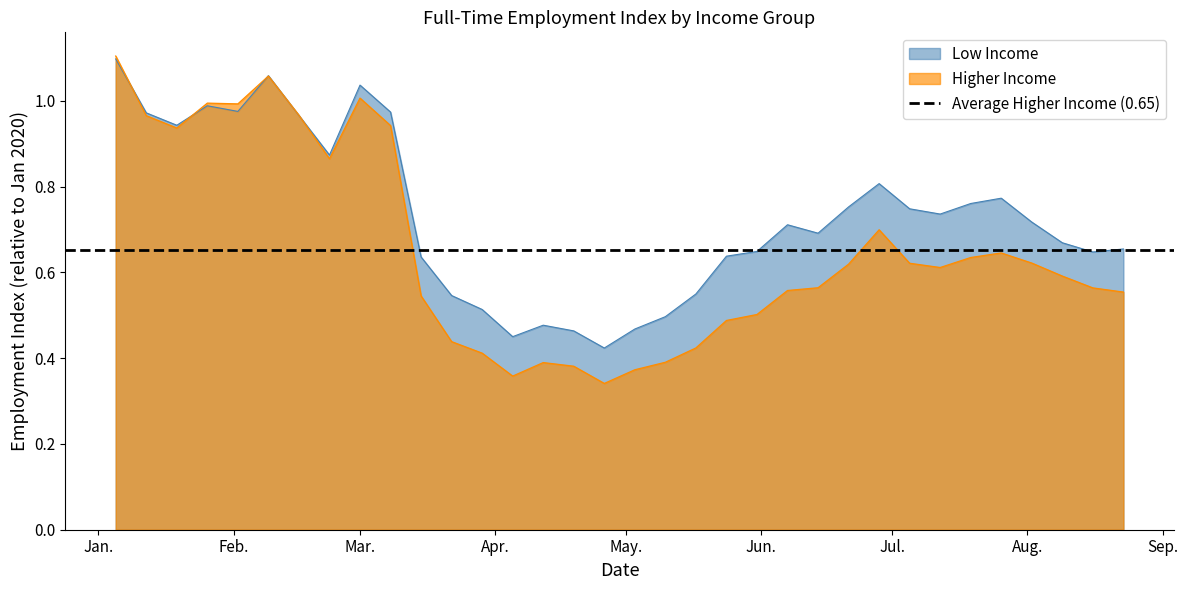

Which category has the lowest value across all series?

2020-04-26